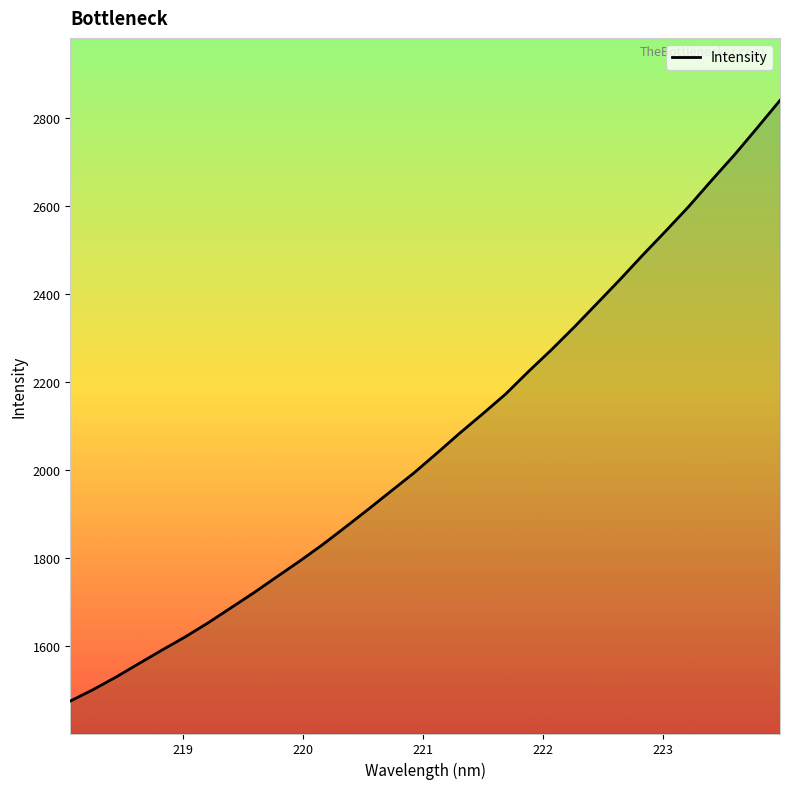

What is the difference between the maximum and minimum values?

1365.6